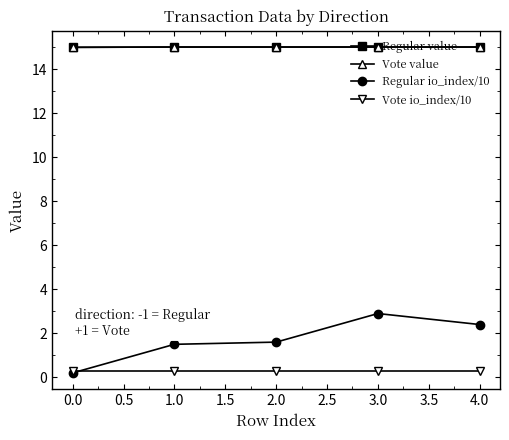

Is this an area chart (filled region under the line)?

No